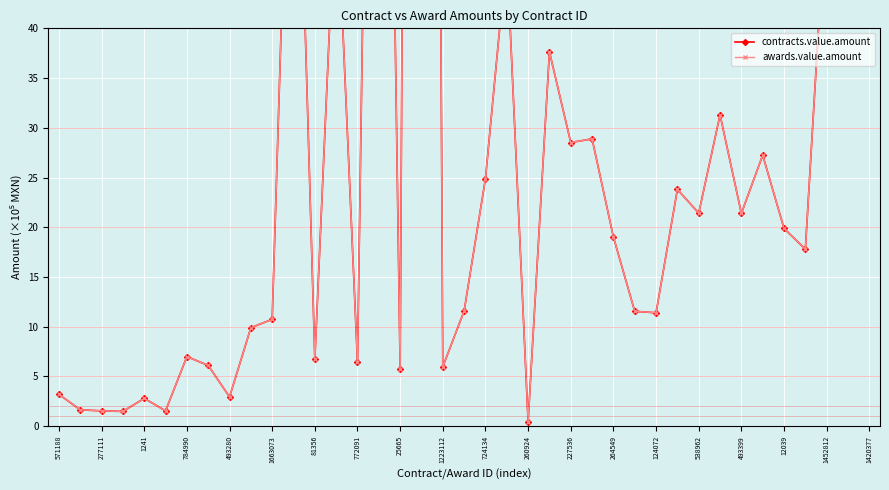

Which has a higher value, 538962 or 31?

538962